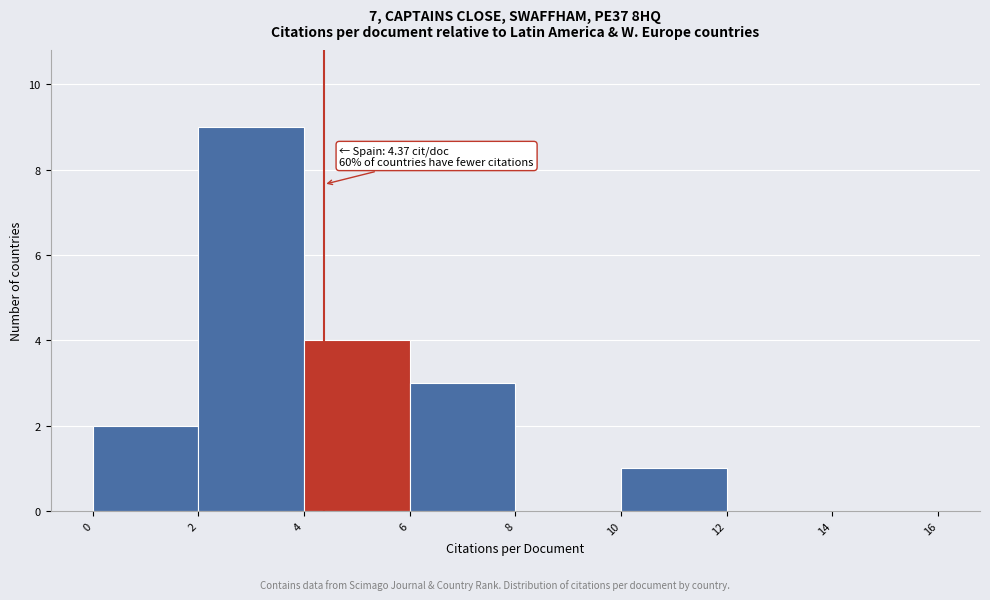

Over which range of the x-axis is the bar tallest?

2 to 4